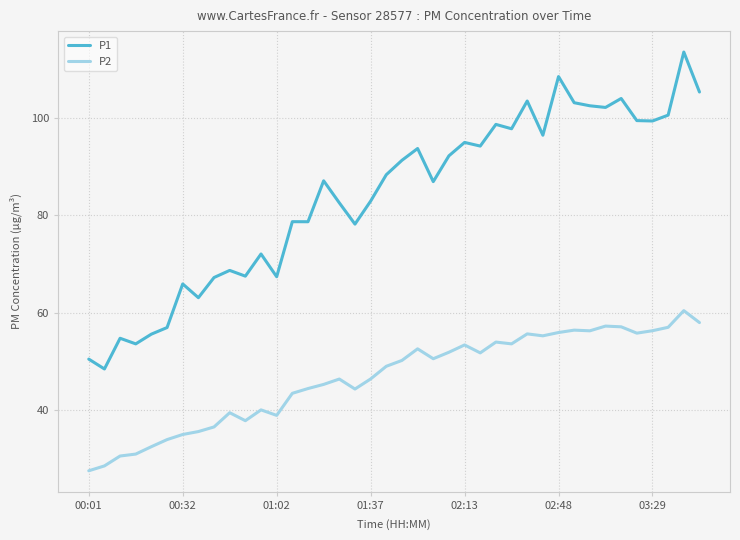

List the series in order of their peak value, highest first.

P1, P2